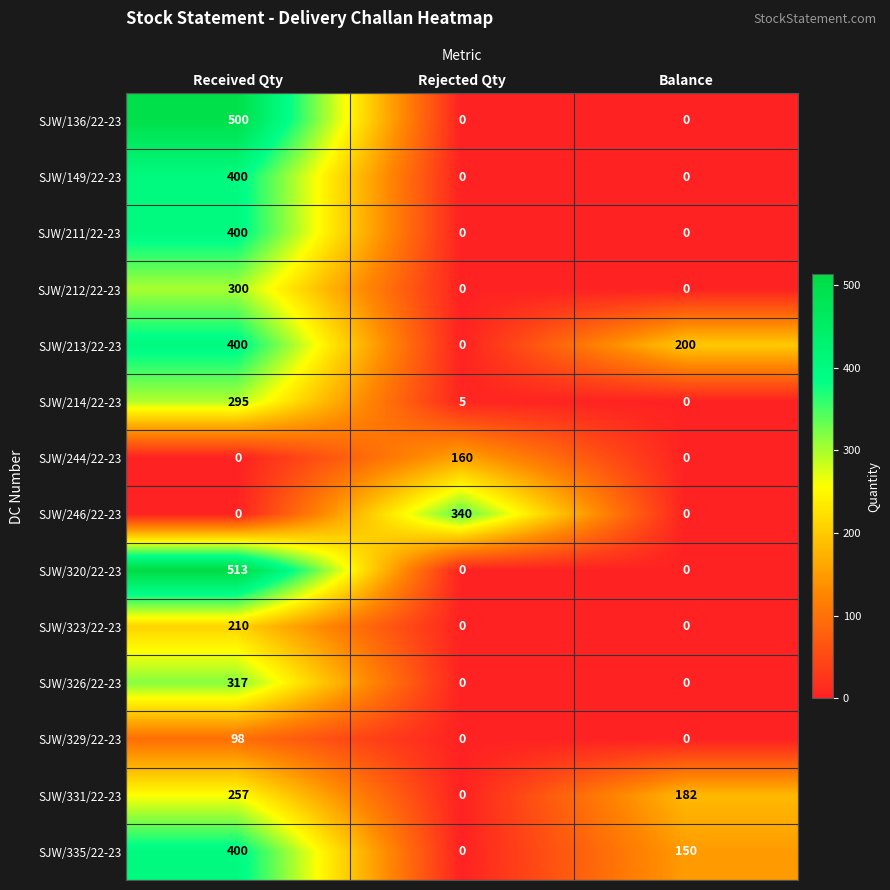

At which label does SJW/149/22-23 reach its peak?

Received Qty